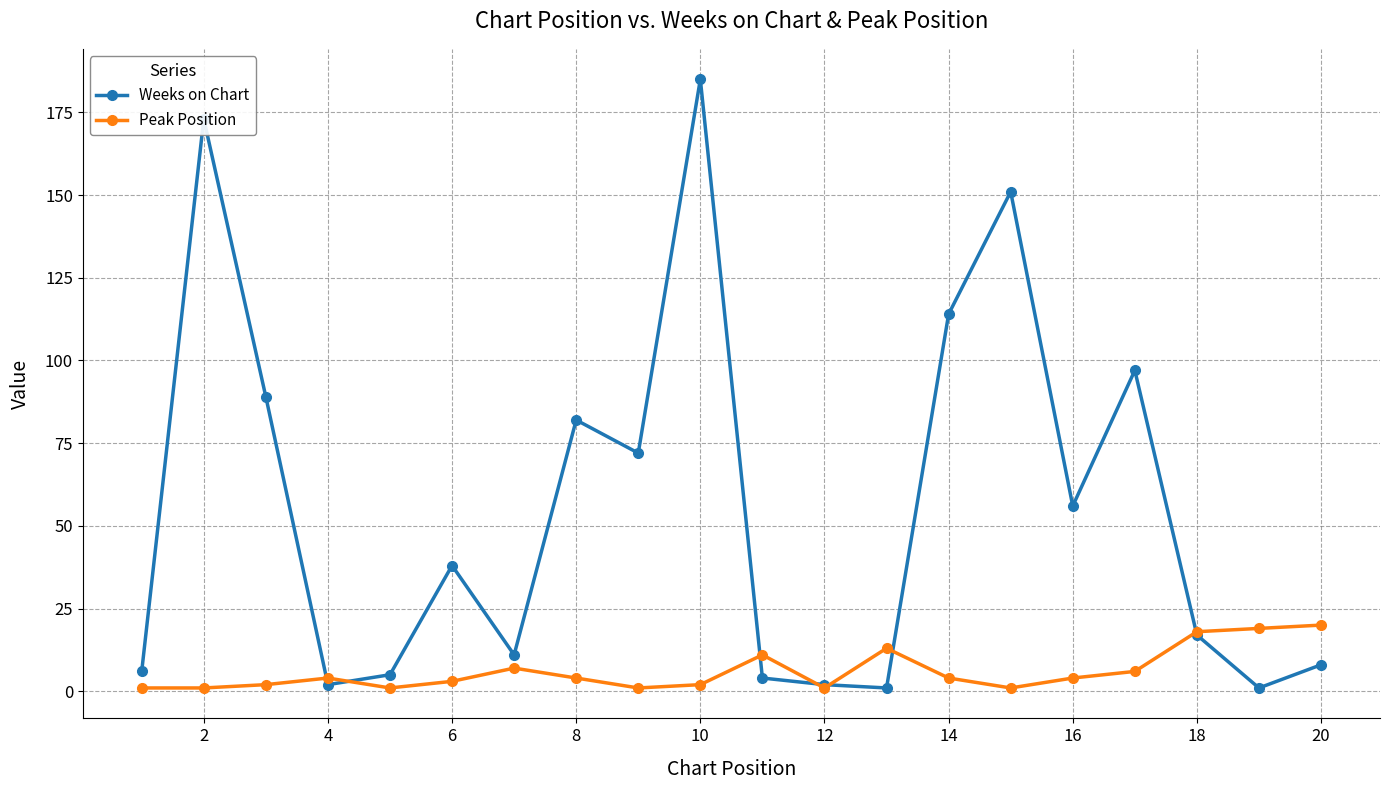

True or false: Peak Position has more than 1 interior local peaks.

True